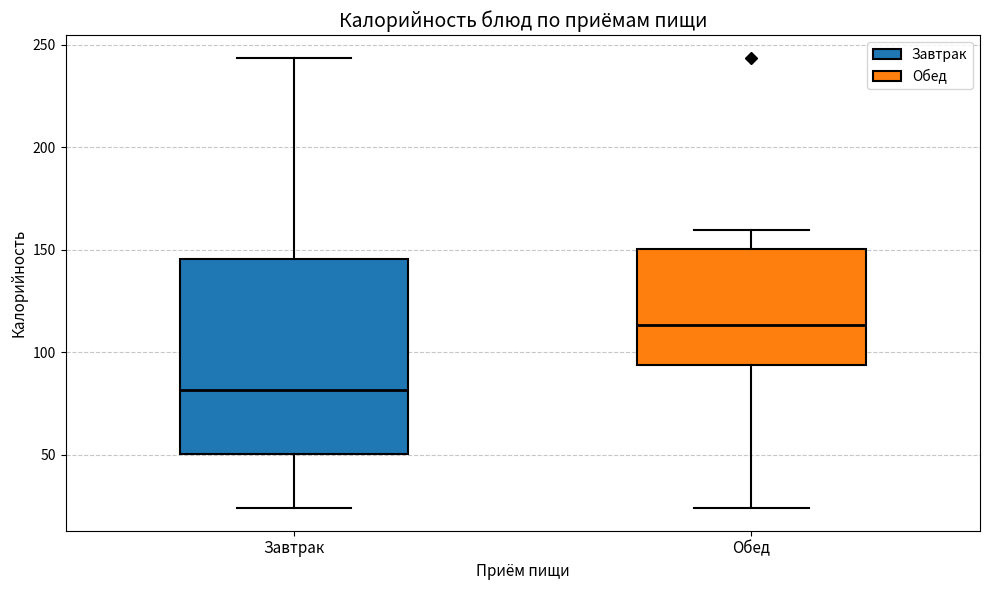

Reading left to right, transcribe this box plot: for each box, give where its median line is, the range the box spans, and where its two whiskers end, as read against the y-axis. The values are not printed on the chart, so give them approximately, as read against the axis.

Завтрак: median 80, box 50 to 145, whiskers 25 to 245
Обед: median 115, box 95 to 150, whiskers 25 to 160